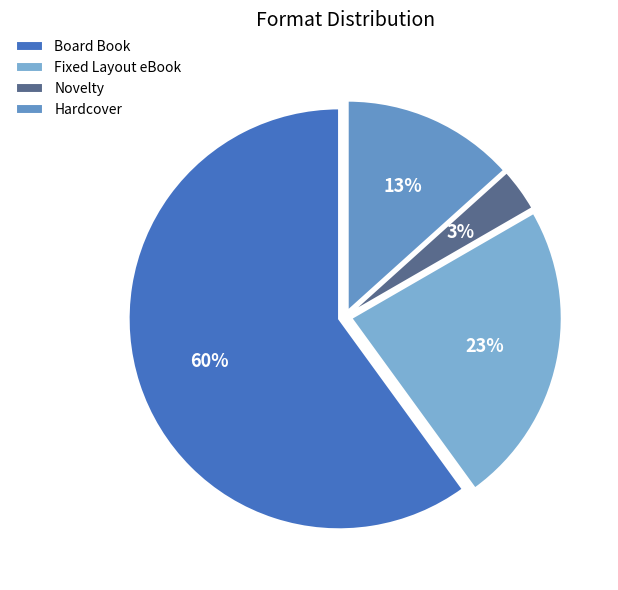

The Novelty slice represents 3% of the pie. True or false?

True